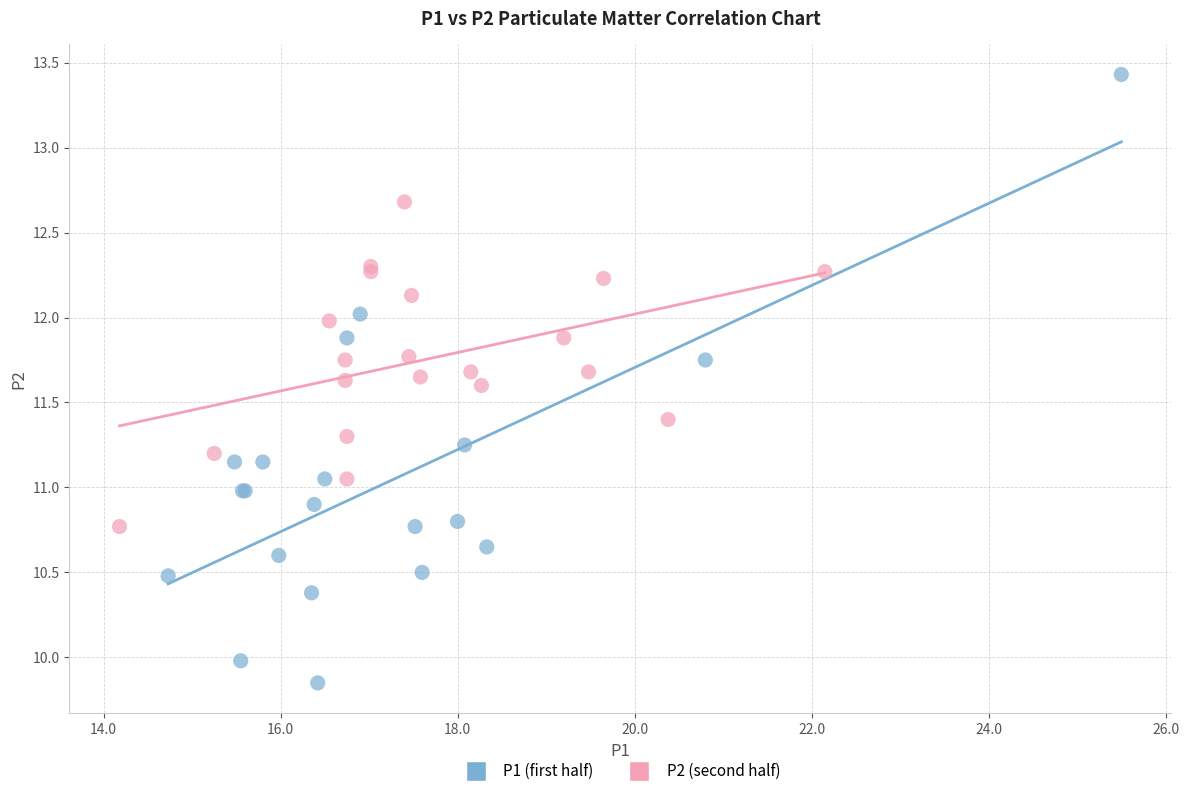

Which series has the widest spread of Y values?

P1 (first half)